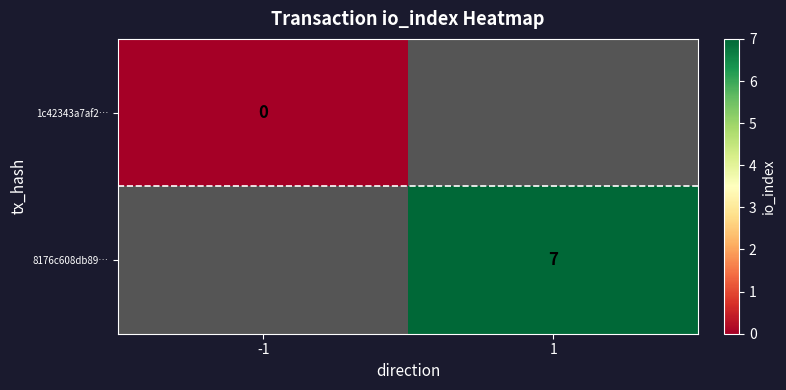

Is it true that 8176c608db89… equals 7 at 1?

True